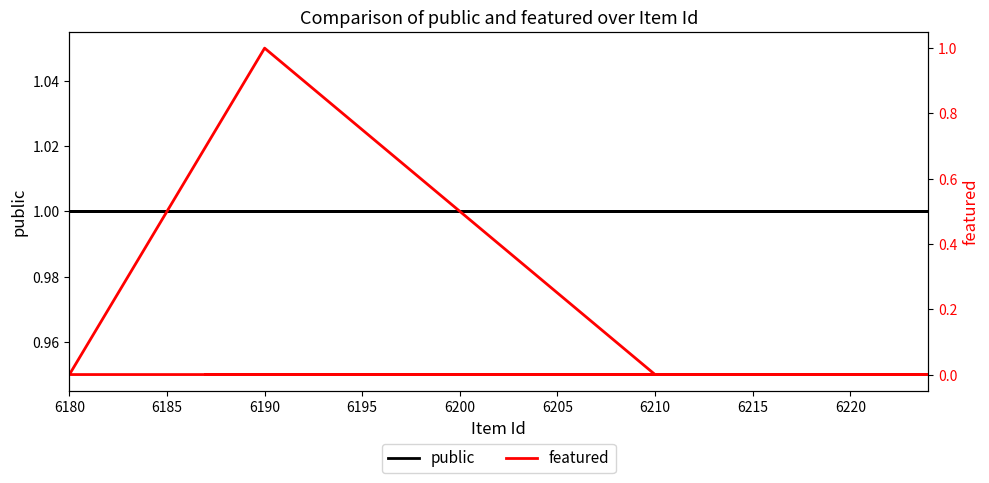

Rank the series at 6190 from highest to lowest value.

public, featured